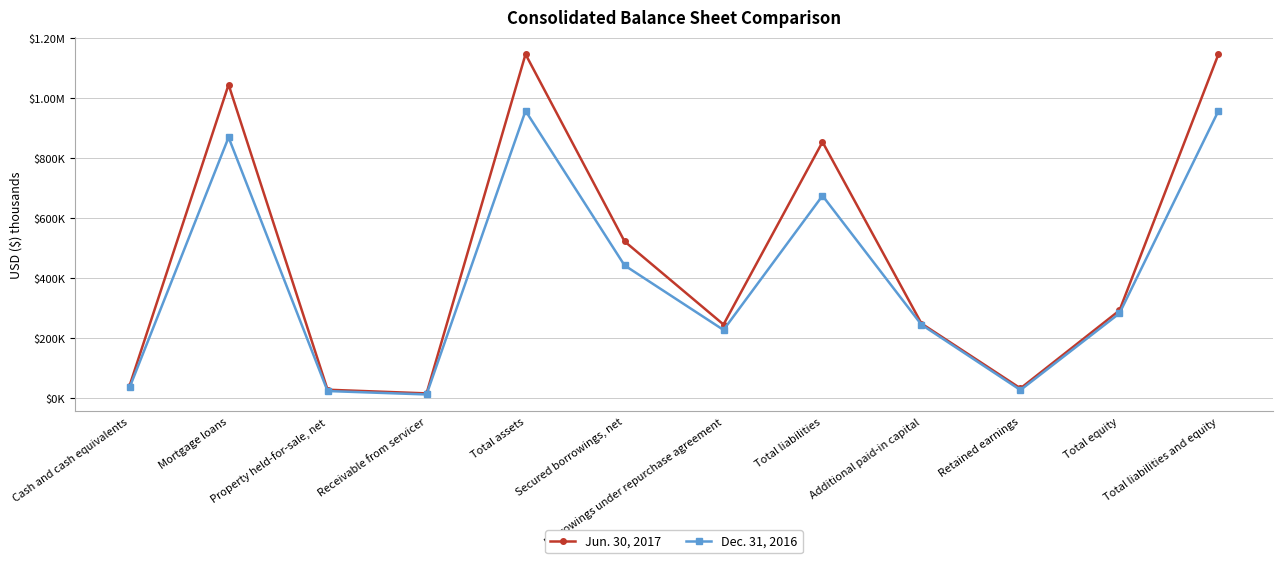

Is it true that Jun. 30, 2017 equals 1146122 at Total assets?

True